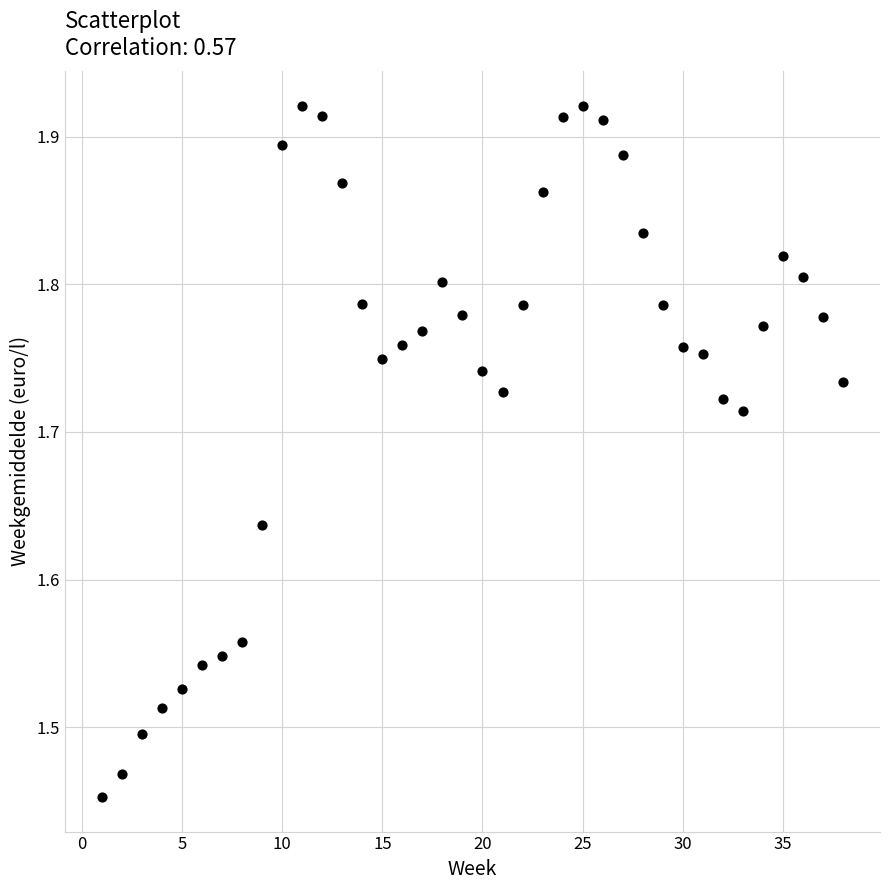

What is the range of Y values (max minus min)?

0.5